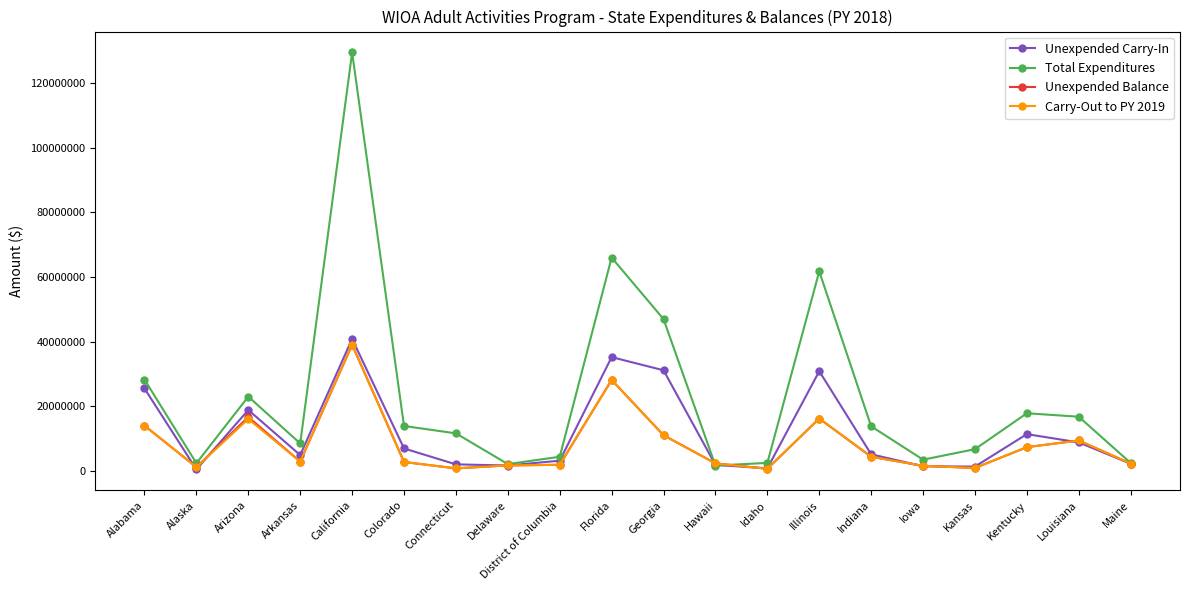

What is the difference between the Unexpended Balance values at Kansas and Arkansas?

1982267